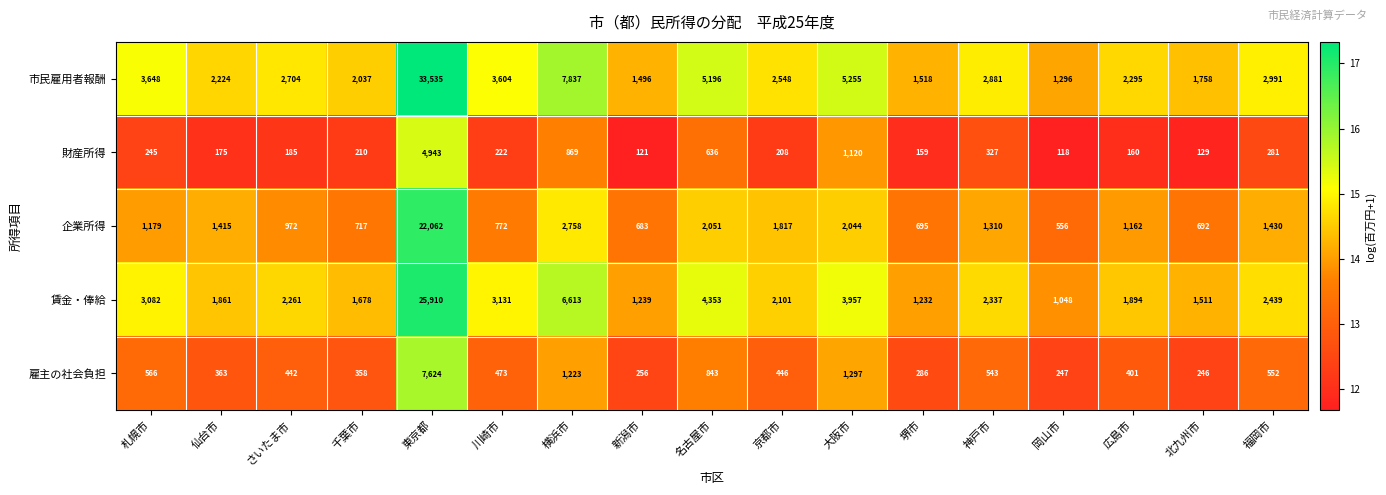

What is the minimum value for 市民雇用者報酬?

1296